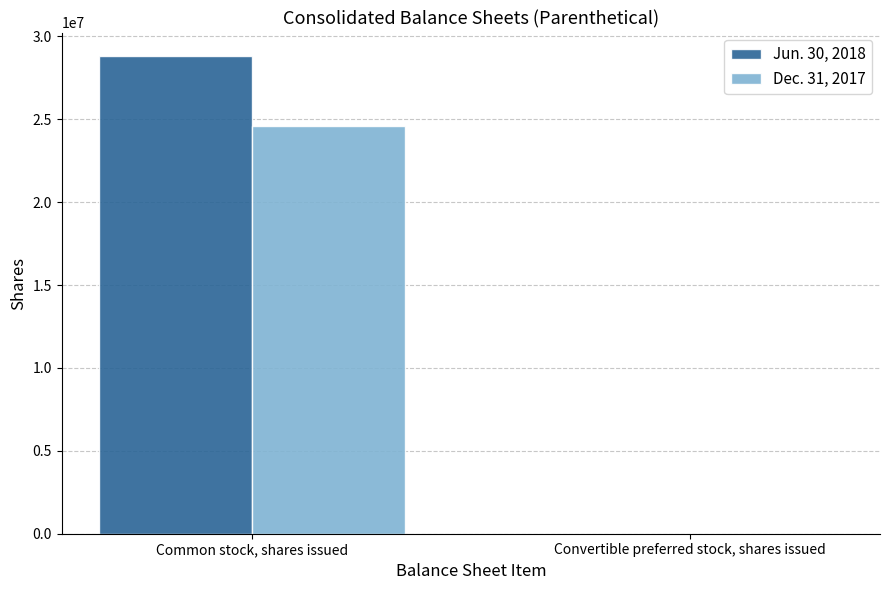

What is the greatest value displayed?

28791504.0